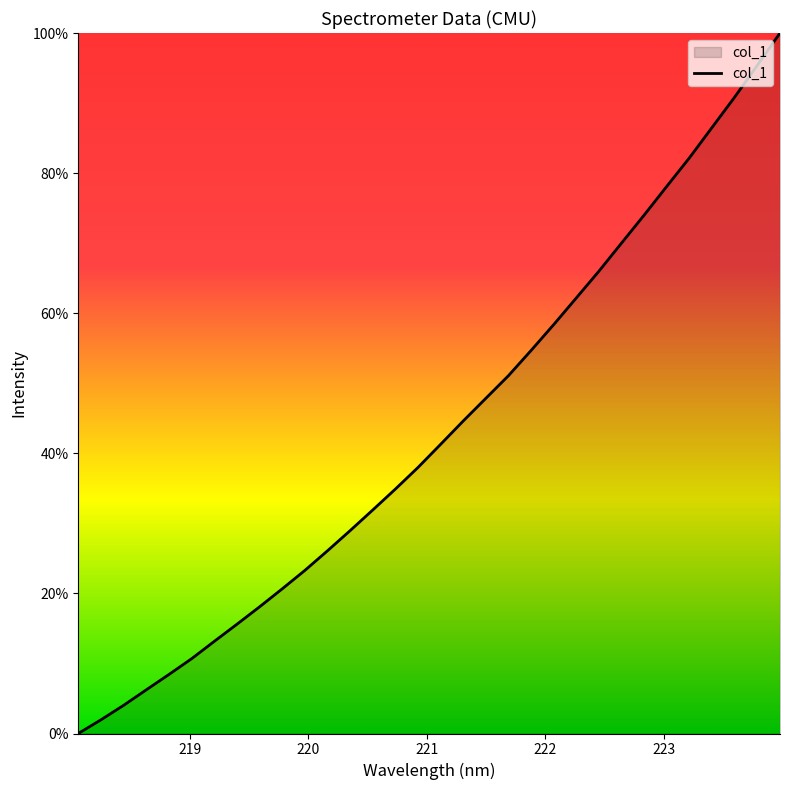

What is the maximum value shown in the chart?

100.0